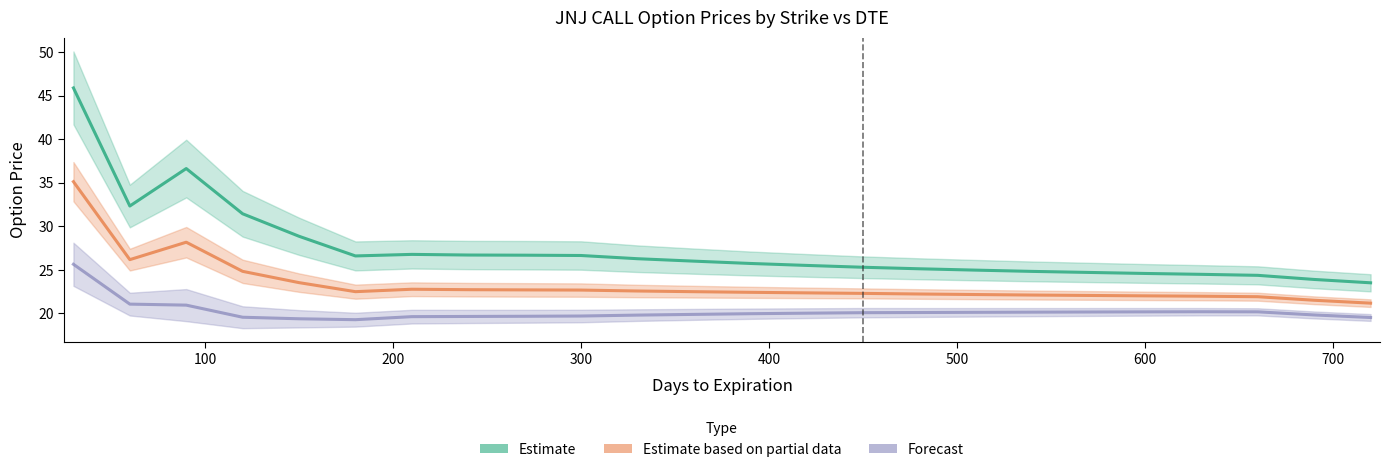

List the series in order of their peak value, highest first.

Estimate, Estimate based on partial data, Forecast